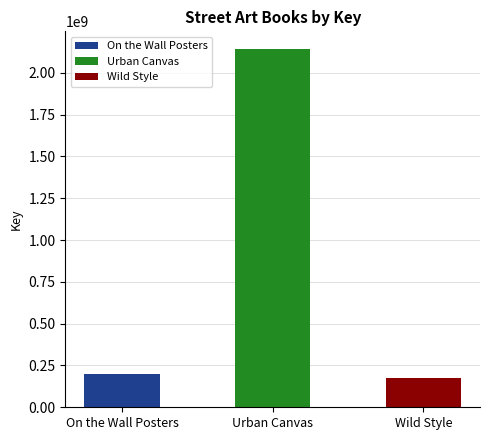

Reading left to right, transcribe all the data shown in this chart.

On the Wall Posters=200254721	Urban Canvas=2141328933	Wild Style=177032859